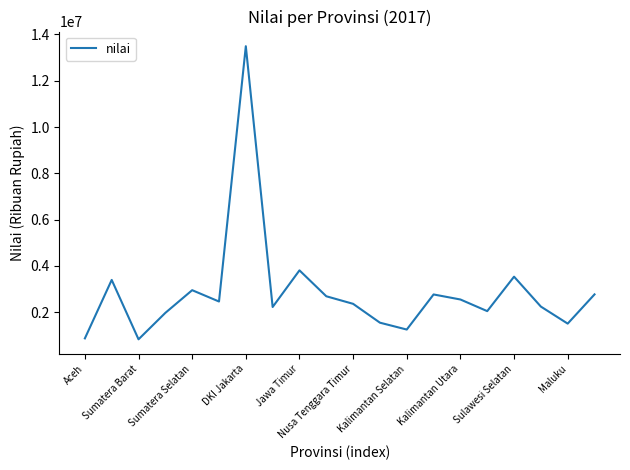

What is the minimum value shown in the chart?

832994